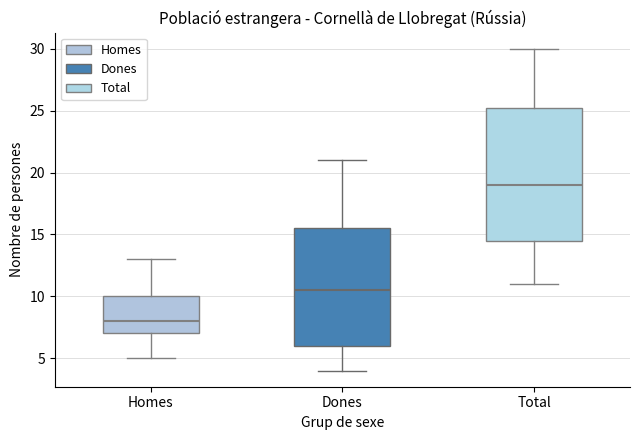

Reading left to right, read every box against the y-axis: the position of its median line, the range the box covers, and the ends of its whiskers. The values are not printed on the chart, so give them approximately, as read against the axis.

Homes: median 8.0, box 7.0 to 10.0, whiskers 5.0 to 13.0
Dones: median 10.5, box 6.0 to 15.5, whiskers 4.0 to 21.0
Total: median 19.0, box 14.5 to 25.5, whiskers 11.0 to 30.0